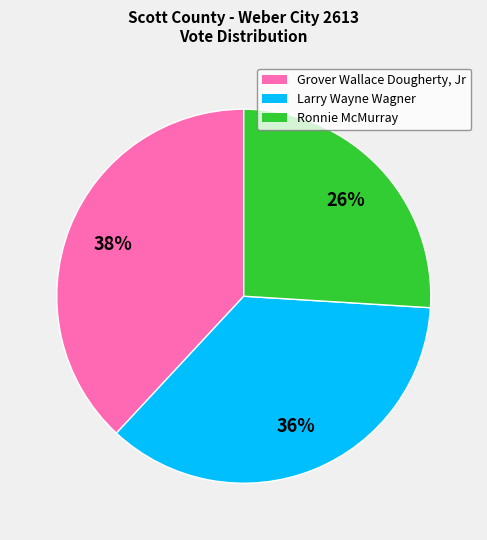

Is the sum of Grover Wallace Dougherty, Jr and Larry Wayne Wagner greater than half?

Yes